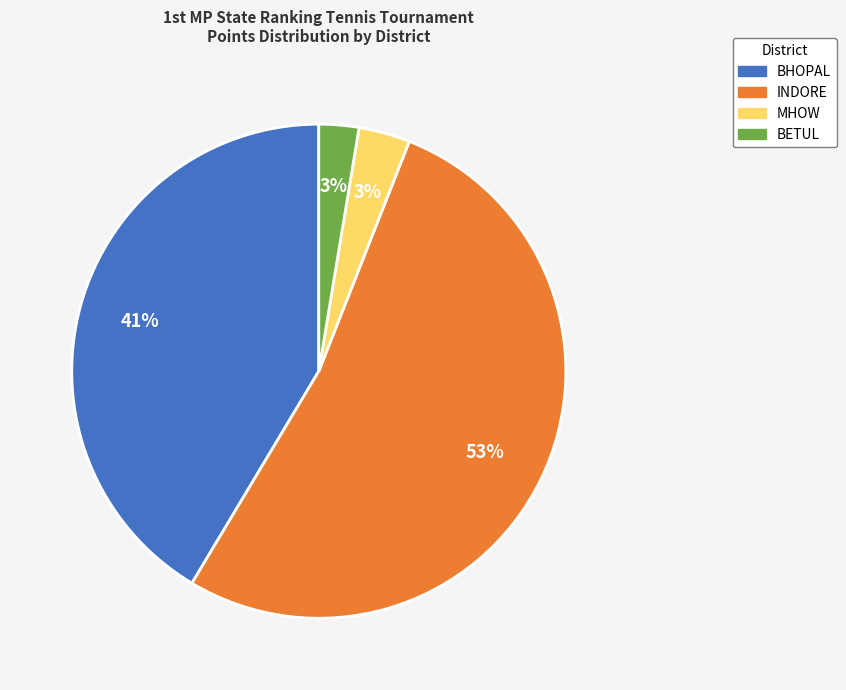

Which category has the biggest portion of the pie?

INDORE